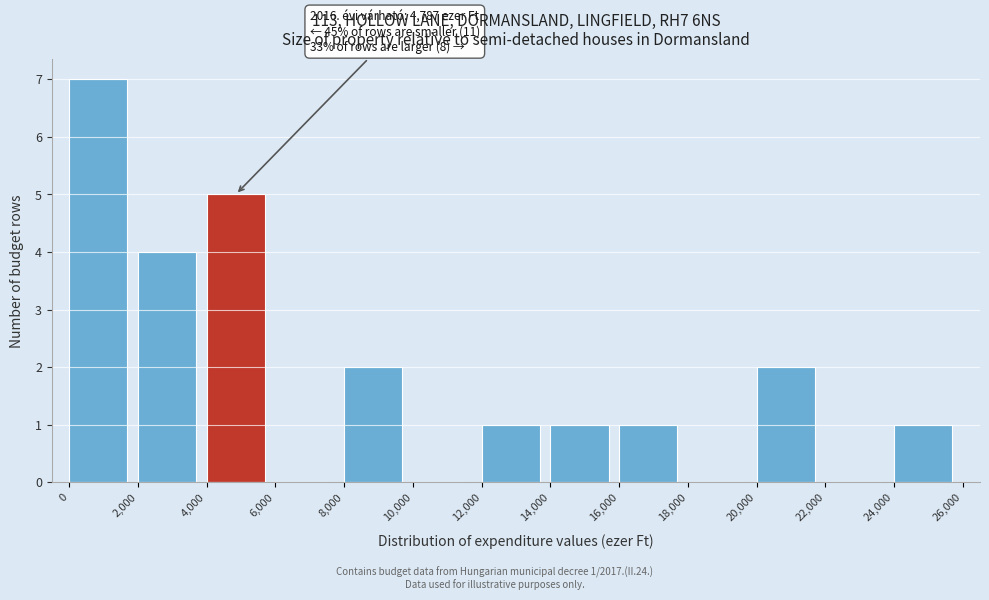

Which range on the x-axis has the tallest bar?

0 to 2,000